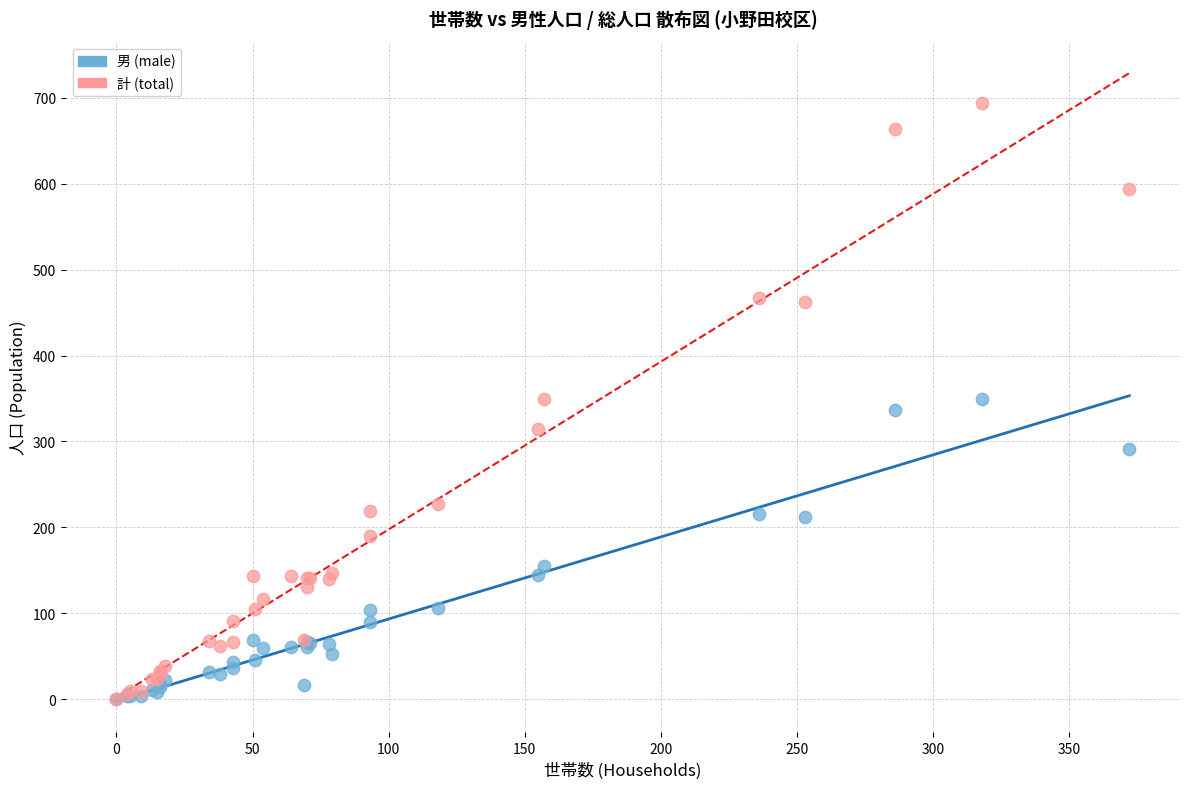

What are all the series names shown in the legend?

男 (male), 計 (total)